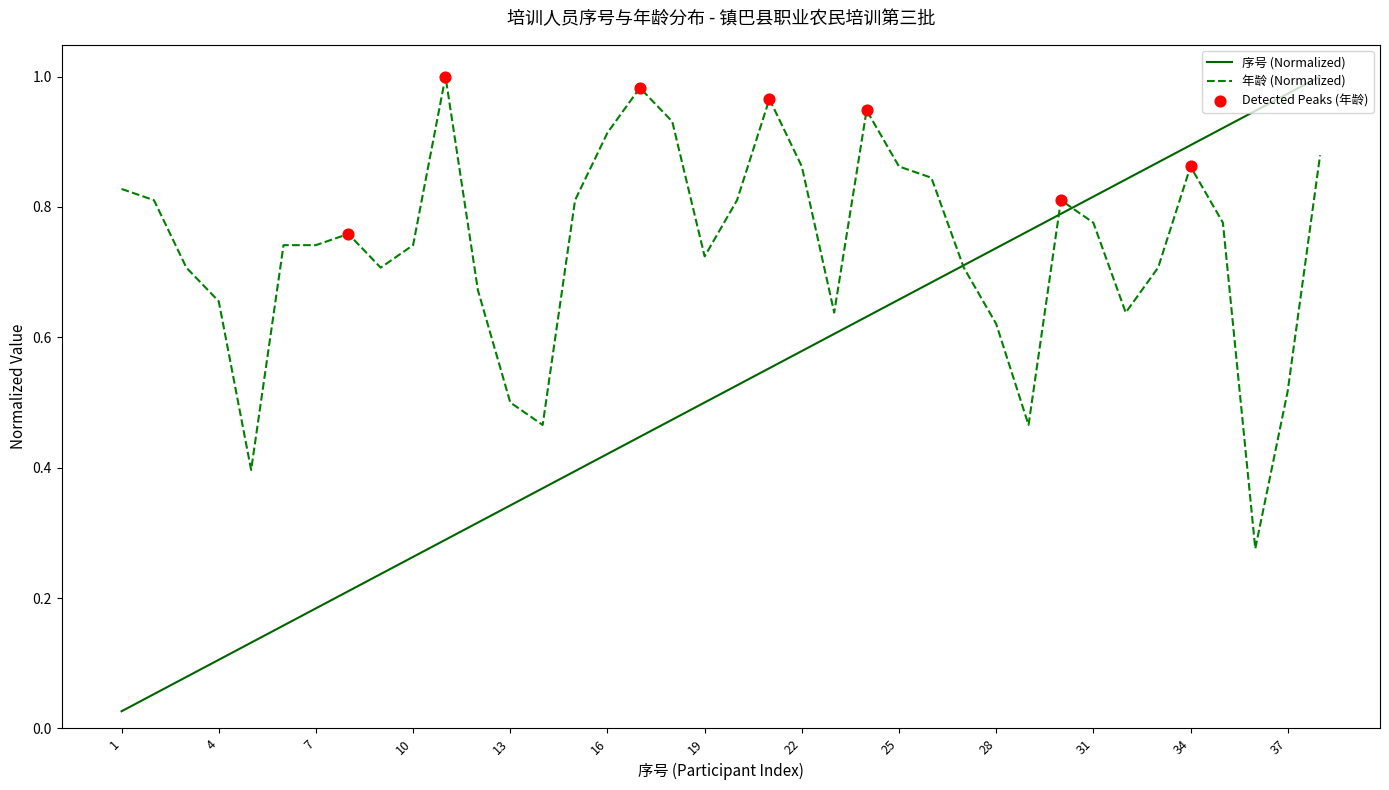

Which series has the largest total across all categories?

年龄 (Normalized)